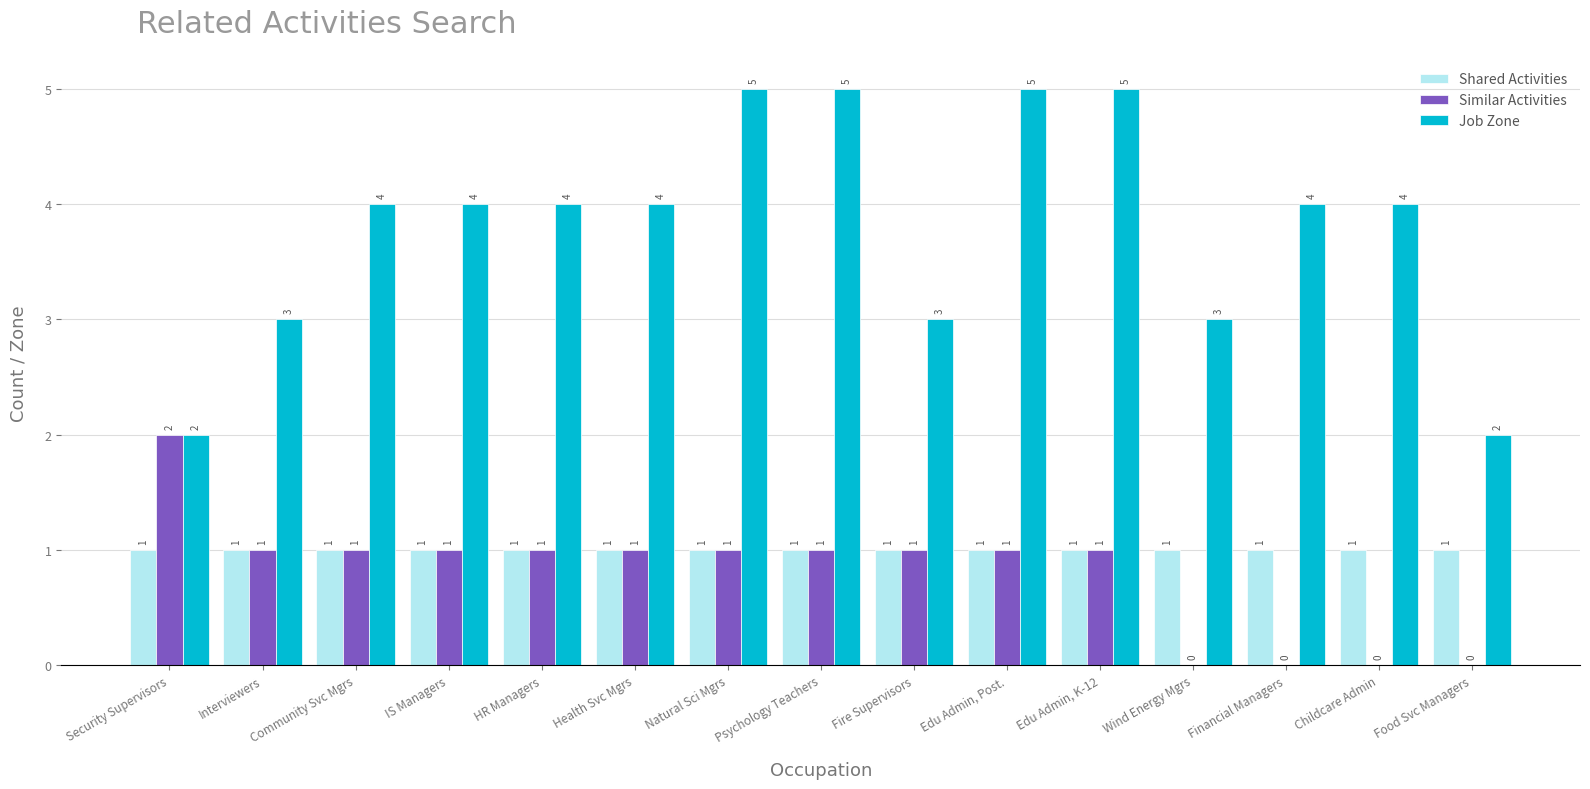

What is the maximum value for Job Zone?

5